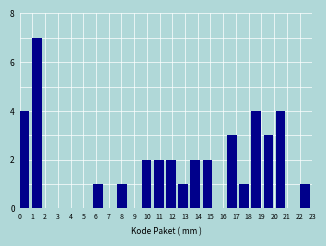

Reading left to right, transcribe this chart: for each bar, give the range it covers on the x-axis and its height. Neither the bar edges nor the heights are printed on the chart, so give them approximately, as read against the axes.

0.0 to 1.0: 4
1.0 to 1.9: 7
1.9 to 2.9: 0
2.9 to 3.8: 0
3.8 to 4.8: 0
4.8 to 5.8: 0
5.8 to 6.7: 1
6.7 to 7.7: 0
7.7 to 8.6: 1
8.6 to 9.6: 0
9.6 to 10.5: 2
10.5 to 11.5: 2
11.5 to 12.5: 2
12.5 to 13.4: 1
13.4 to 14.4: 2
14.4 to 15.3: 2
15.3 to 16.3: 0
16.3 to 17.3: 3
17.3 to 18.2: 1
18.2 to 19.2: 4
19.2 to 20.1: 3
20.1 to 21.1: 4
21.1 to 22.0: 0
22.0 to 23.0: 1